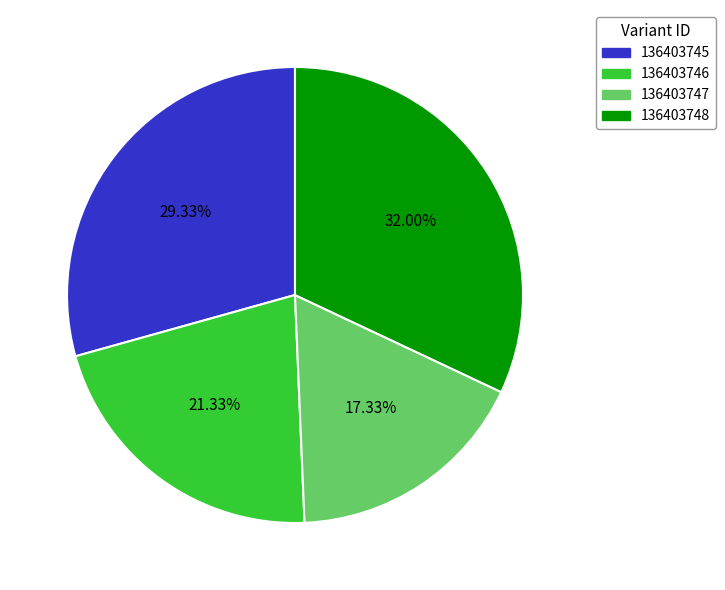

To the nearest percent, what is the difference between the 136403746 and 136403747 slice percentages?

4%